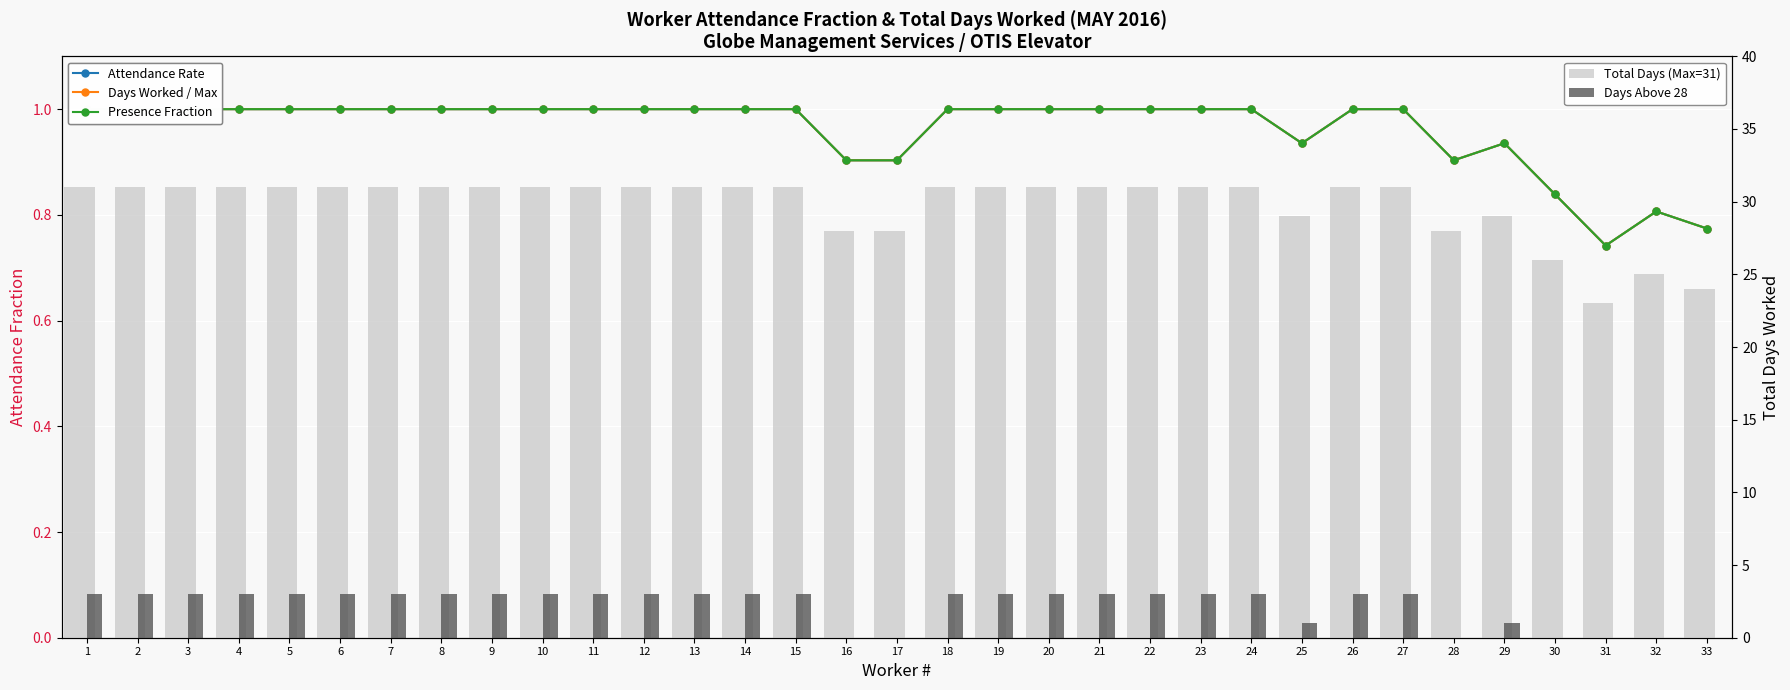

The value of Attendance Rate at 2 is 1.0. True or false?

True